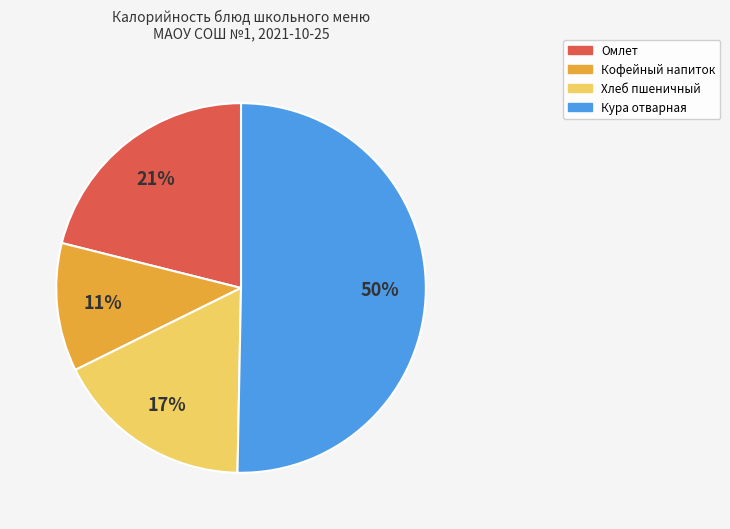

How many segments does this pie chart have?

4